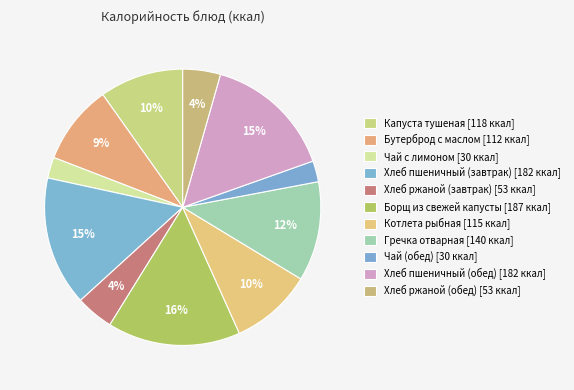

What percentage is NOT represented by Капуста тушеная?

90.2%